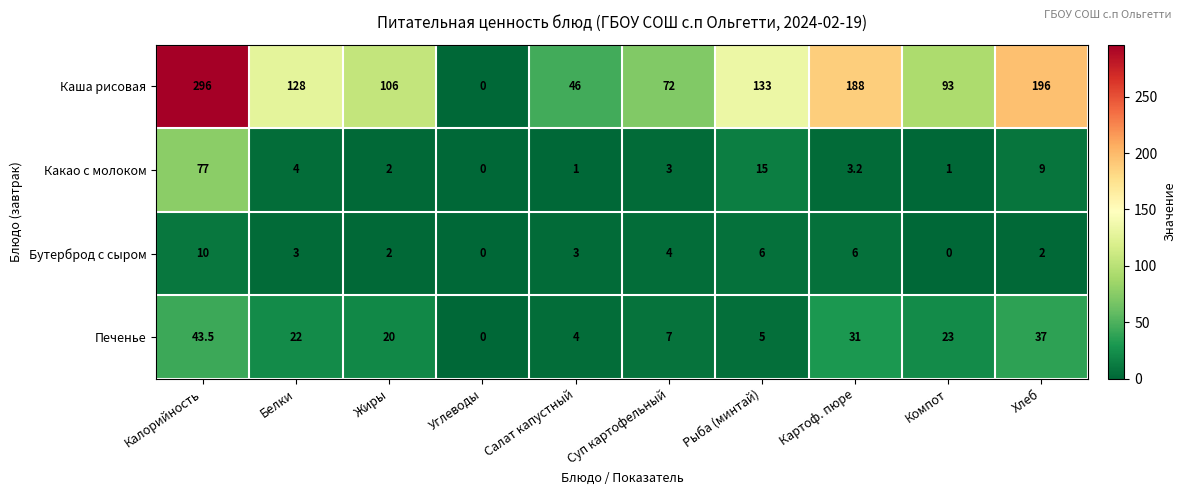

What is the difference between the maximum and minimum values in the Какао с молоком series?

77.0